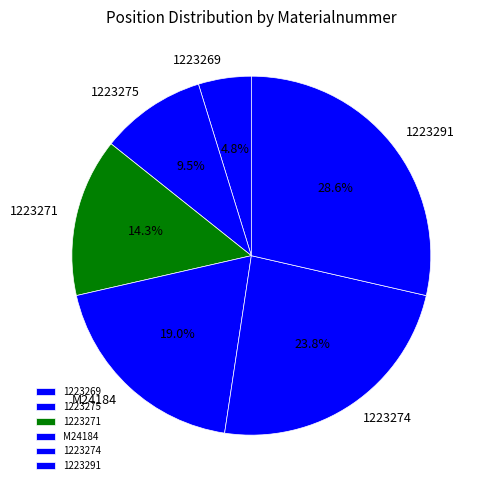

Is it true that 1223274 is 36% of the pie?

False